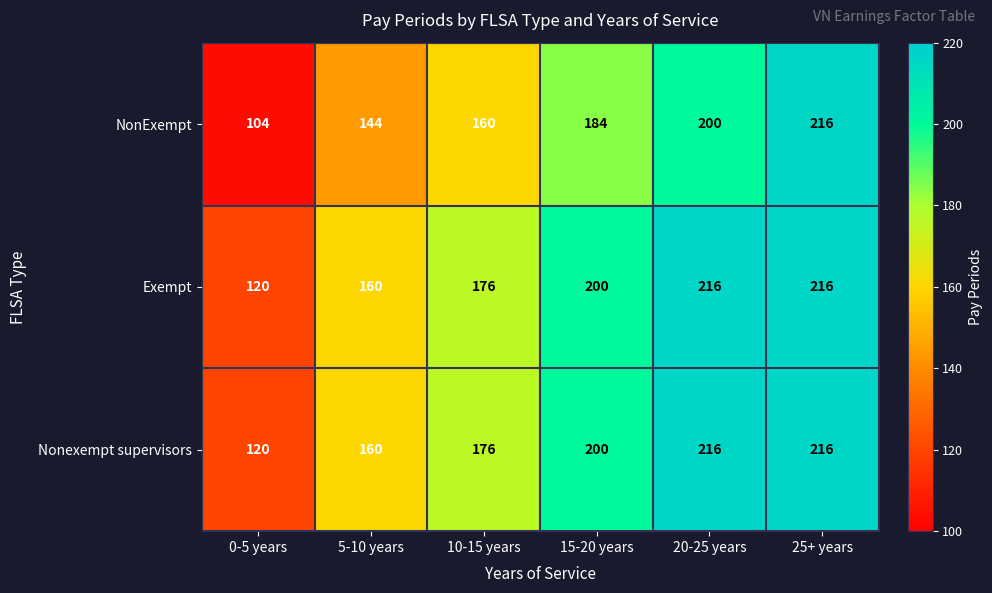

What is the total value across all series at 10-15 years?

512